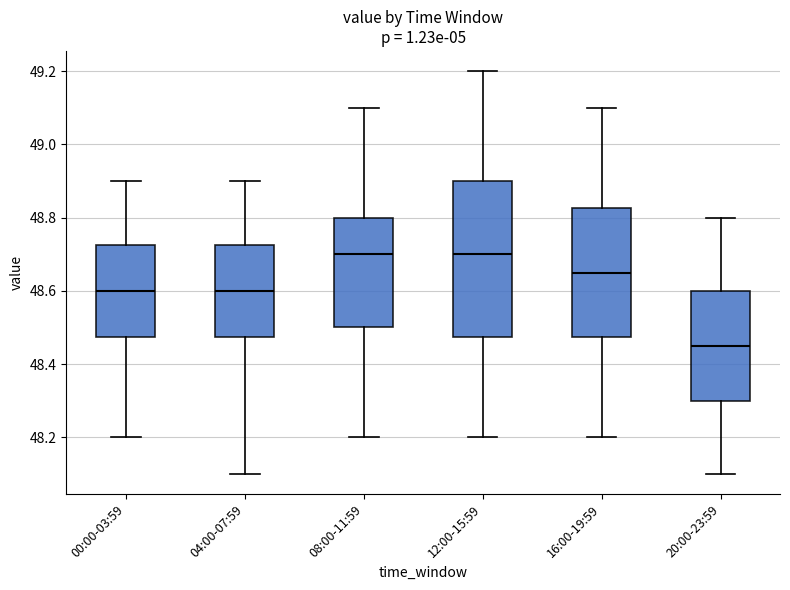

Where does the lower whisker of the box for 04:00-07:59 end on the y-axis? The values are not printed on the chart, so give them approximately, as read against the axis.

48.10